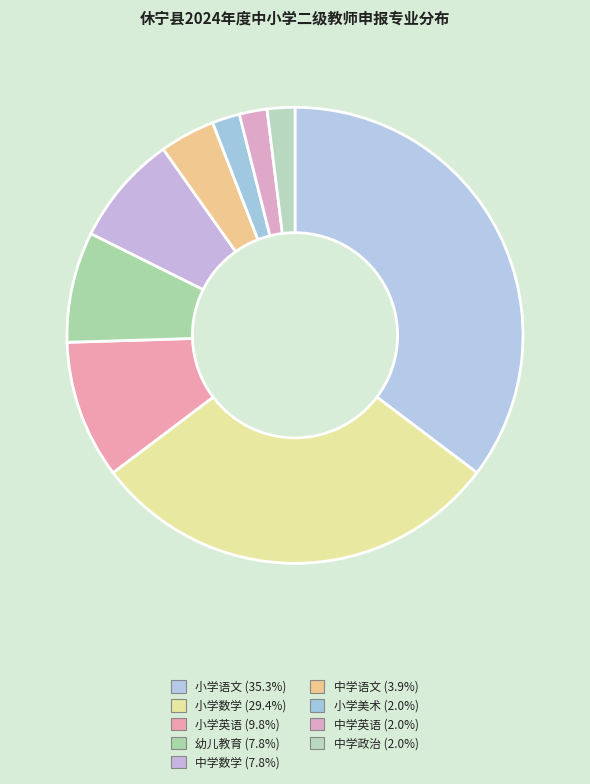

The 幼儿教育 slice represents 21% of the pie. True or false?

False